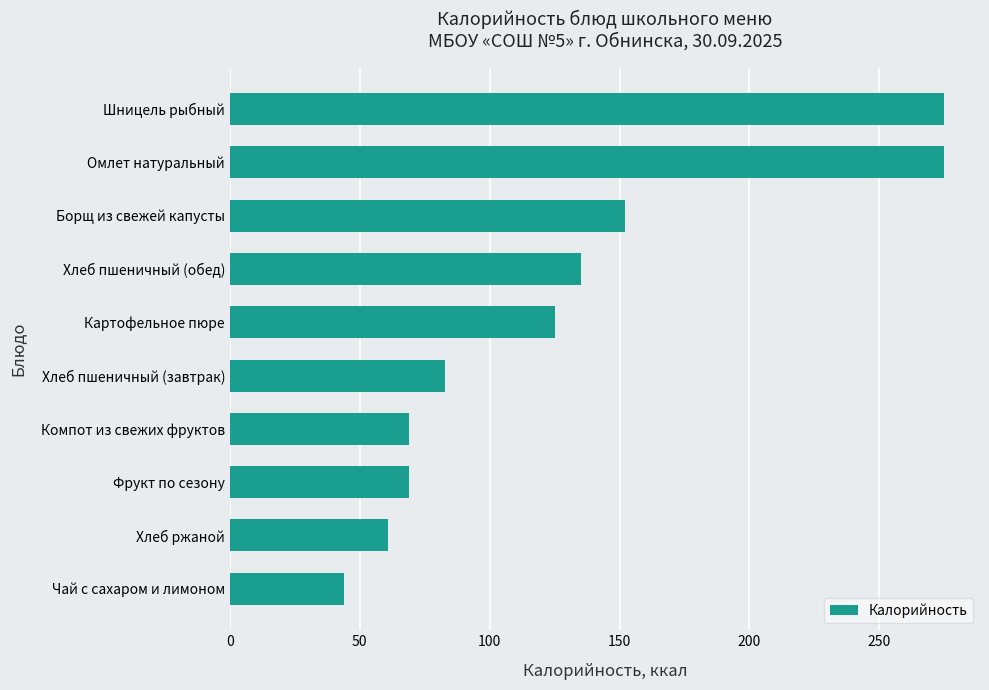

What is the change in value from Картофельное пюре to Омлет натуральный?

+150